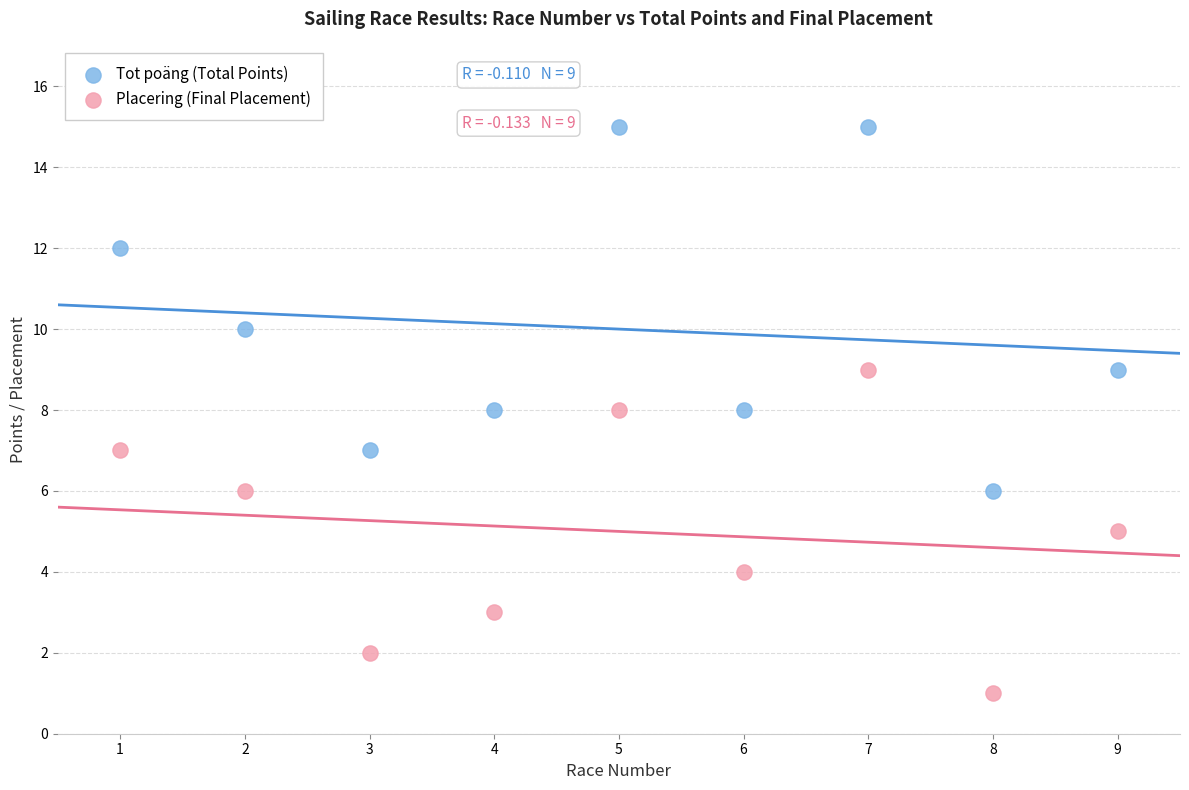

What are all the series names shown in the legend?

Tot poäng (Total Points), Placering (Final Placement)